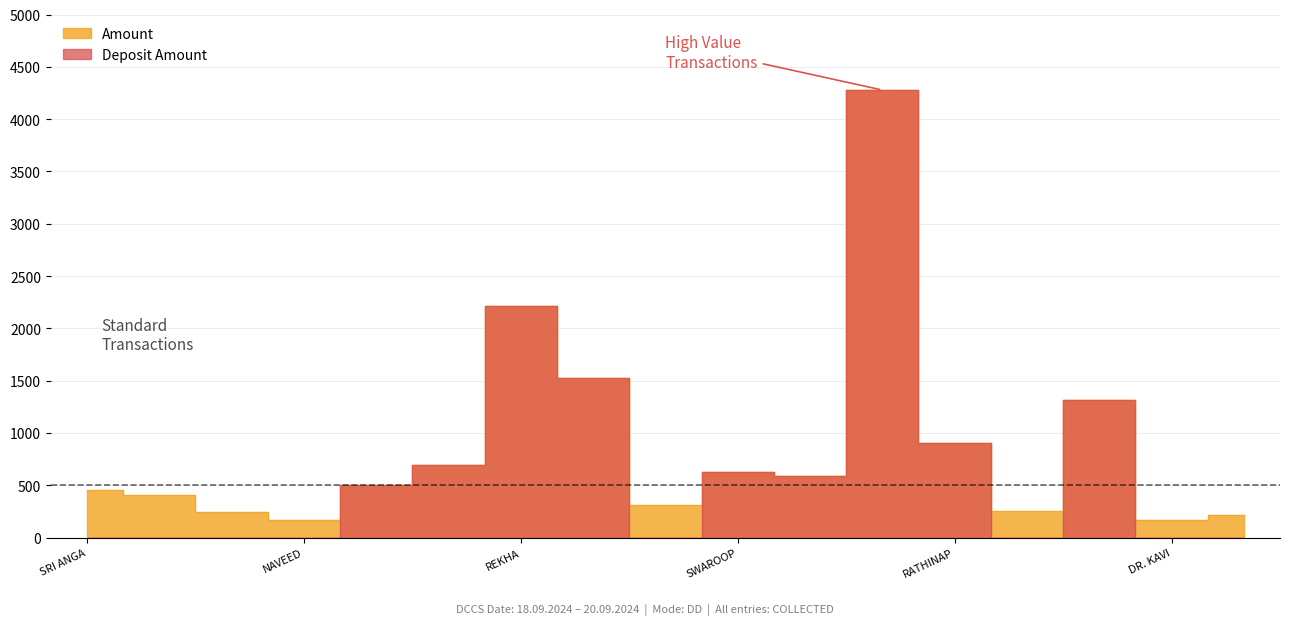

True or false: deposit_amount and amount intersect in this chart.

False